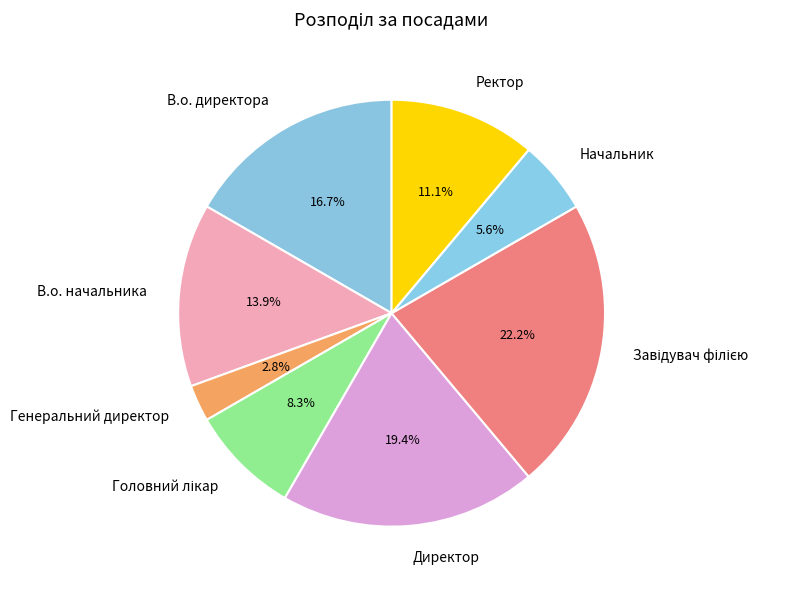

To the nearest percent, what is the average slice percentage?

12%